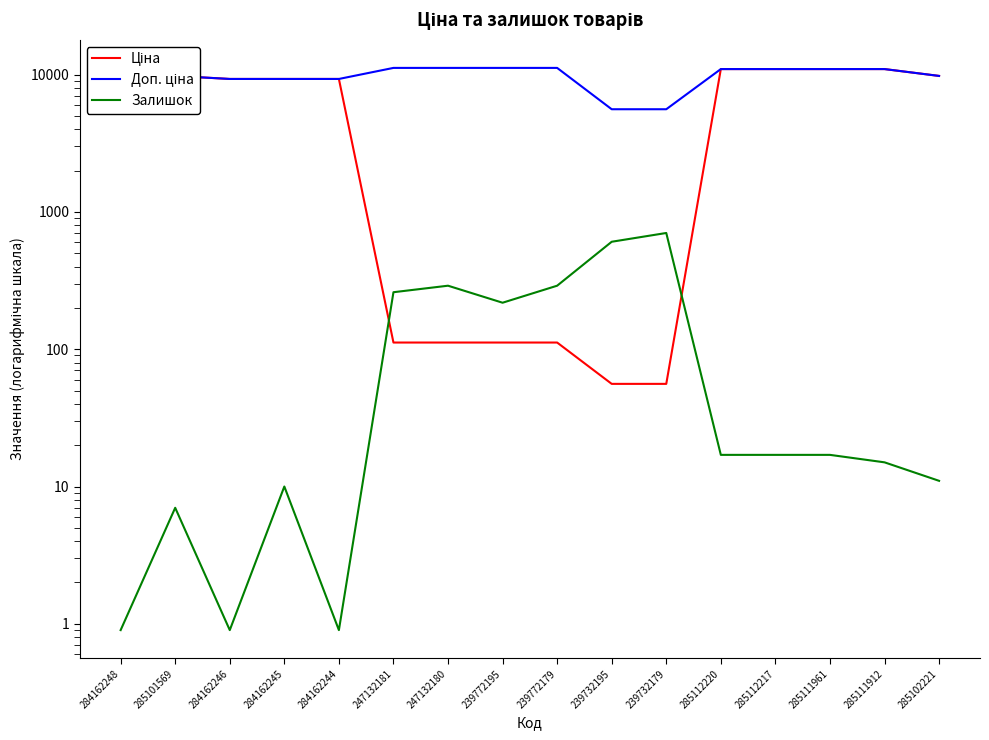

List the series in order of their peak value, lowest first.

Залишок, Ціна, Доп. ціна